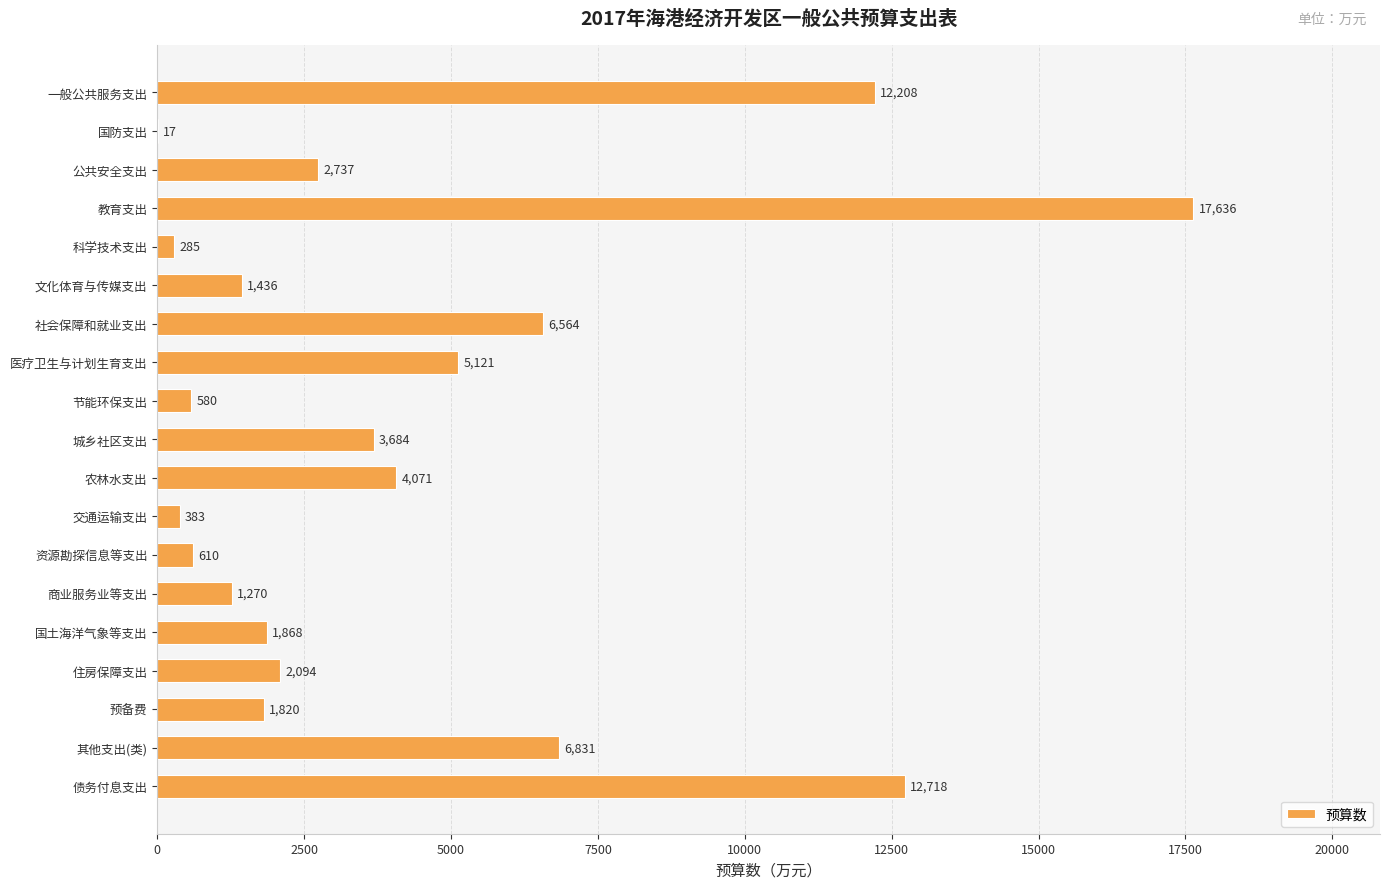

What is the change in value from 社会保障和就业支出 to 住房保障支出?

-4470